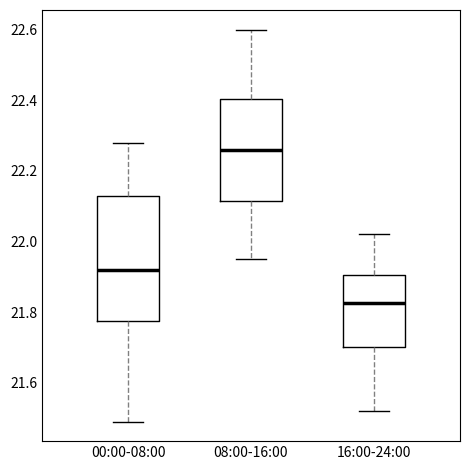

Which box has the lowest median line?

16:00-24:00